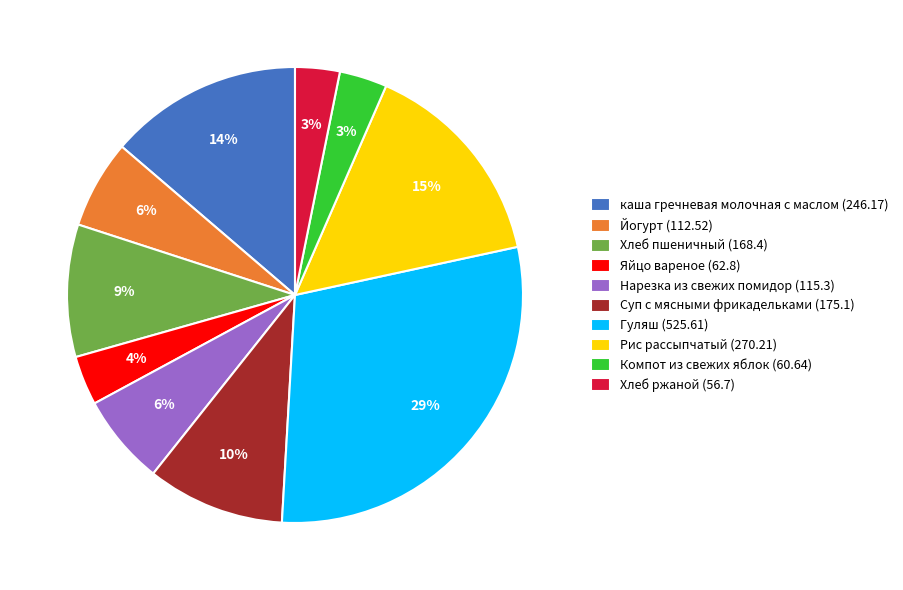

True or false: каша гречневая молочная с маслом accounts for 2% of the total.

False